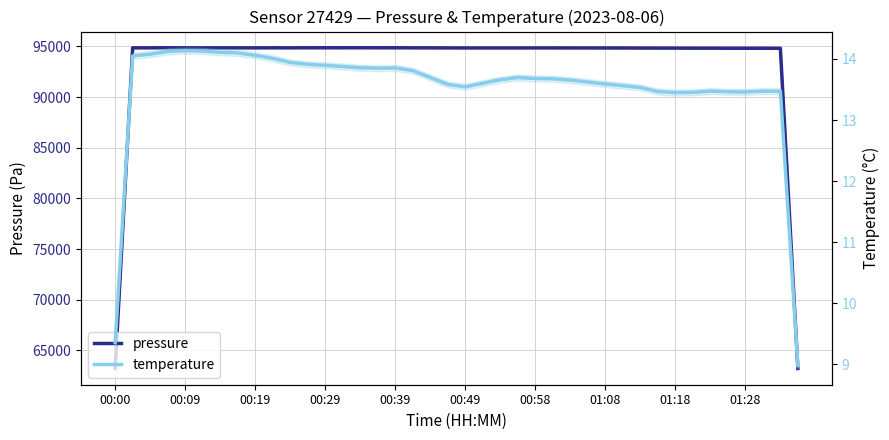

Does the chart have visible grid lines?

Yes